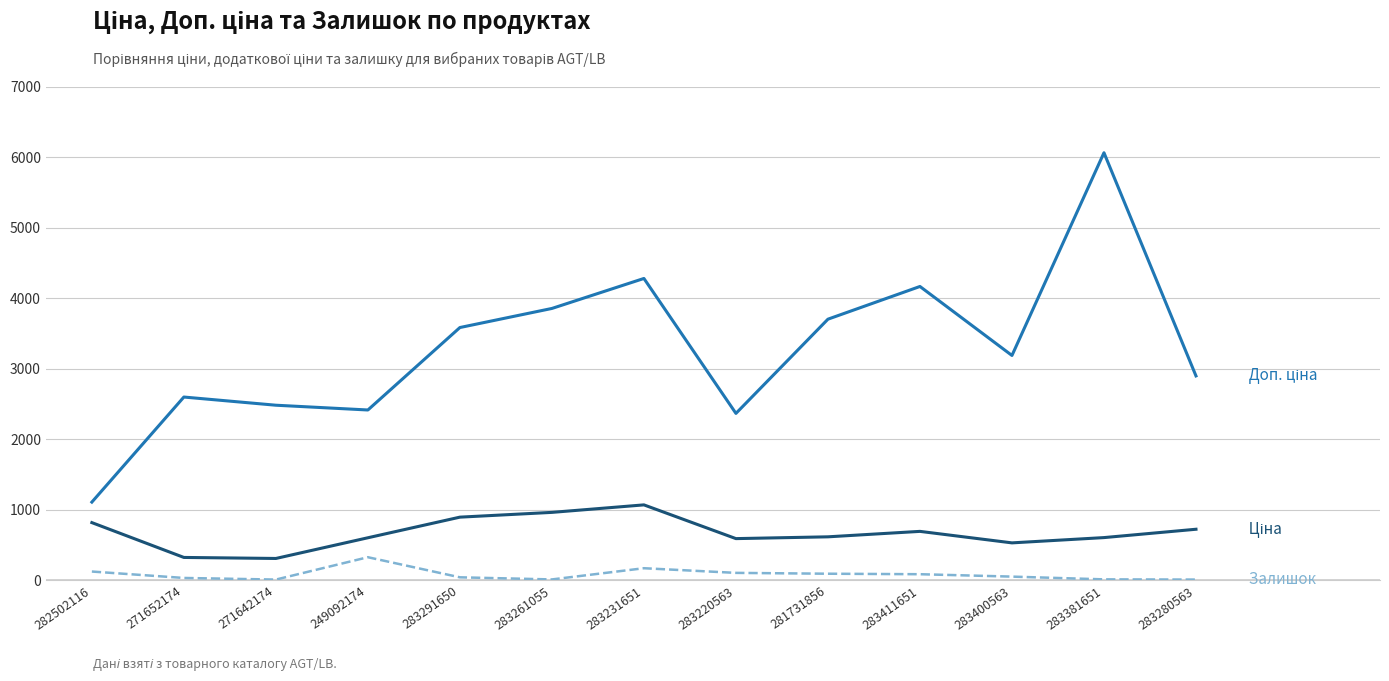

What is the spread (max minus min) of values at 283231651?

4107.1